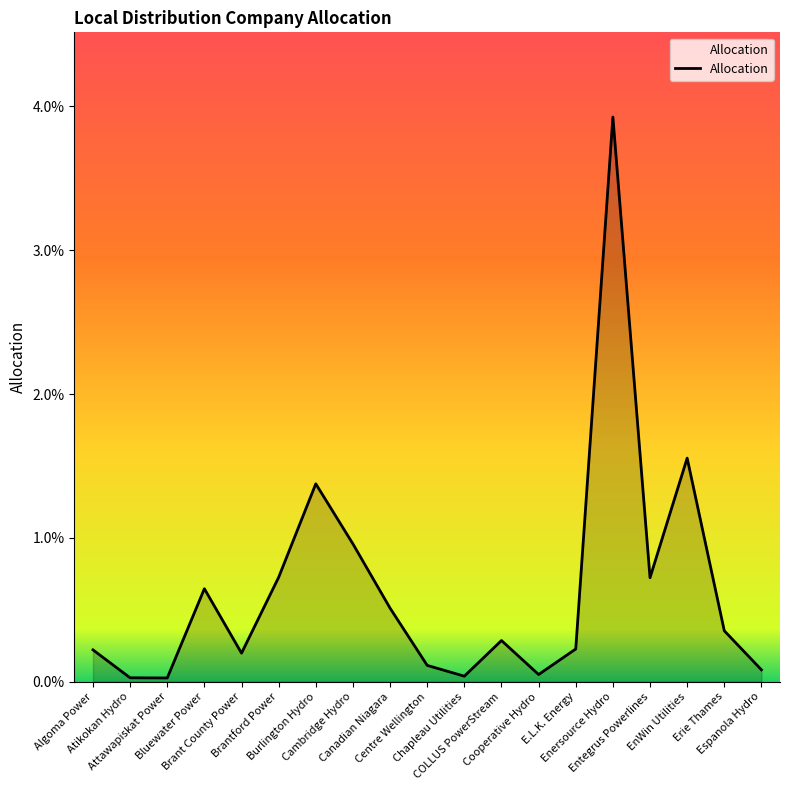

How many points are lower than both their immediate neighbors (excluding endpoints)?

5